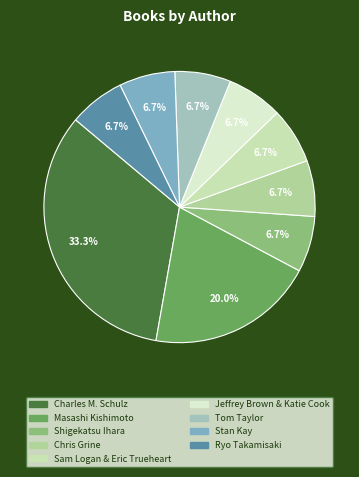

Count the number of slices in the pie.

9